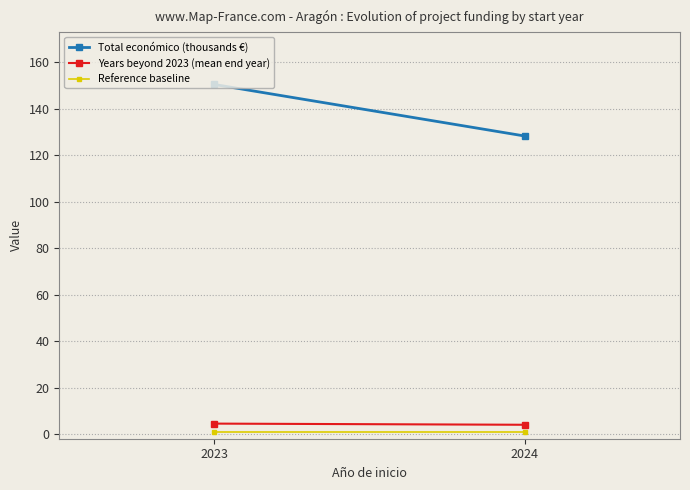

Reading right to left, list all the values displayed in this chart.

Total económico (thousands €): 128.2	150.3
Years beyond 2023 (mean end year): 4.0	4.5
Reference baseline: 1.0	1.0